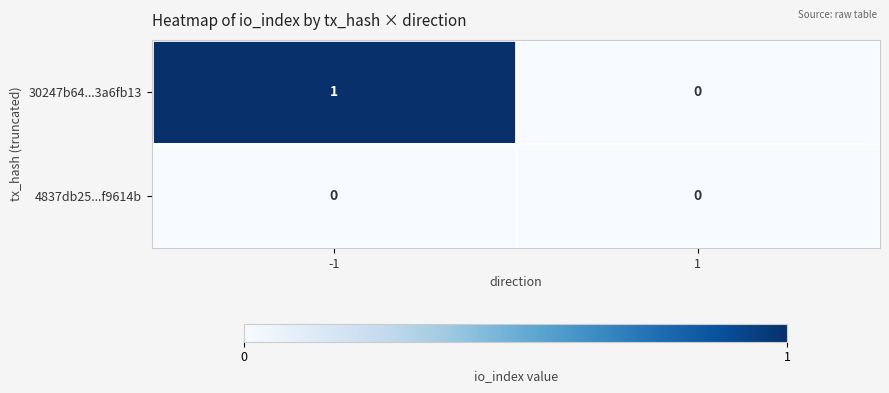

Reading left to right, what are all the values shown in this chart?

30247b64...3a6fb13: 1	0
4837db25...f9614b: 0	0